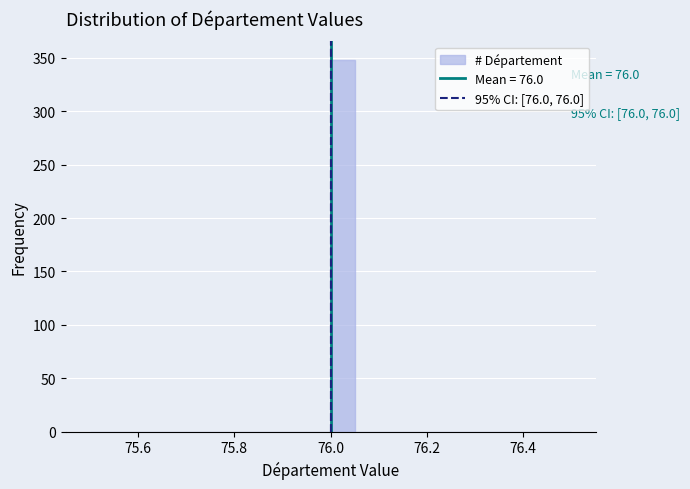

Around what value on the x-axis is the tallest bar? Give the approximate position of its centre, as read against the axis.

76.02